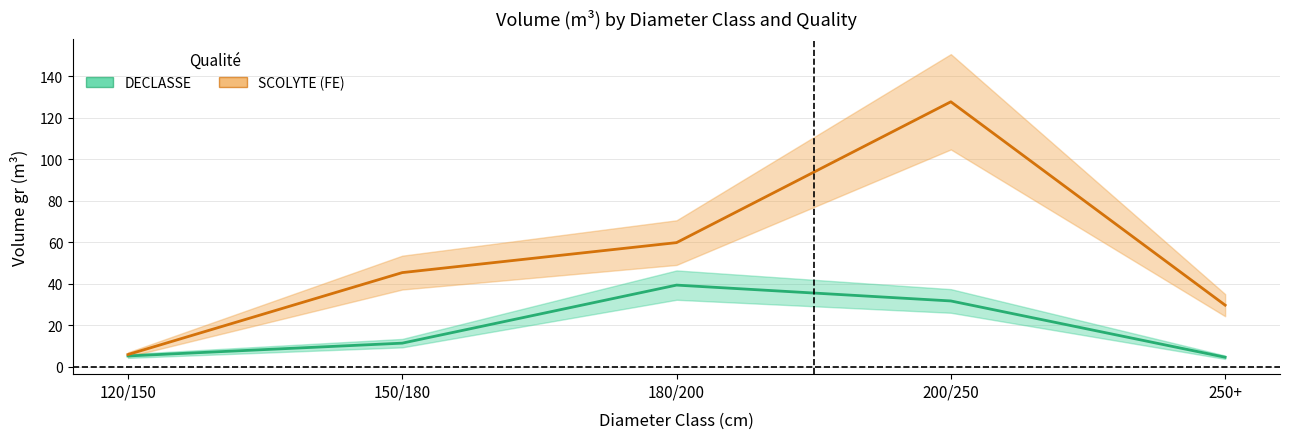

Which has a higher value, 180/200 or 250+?

180/200